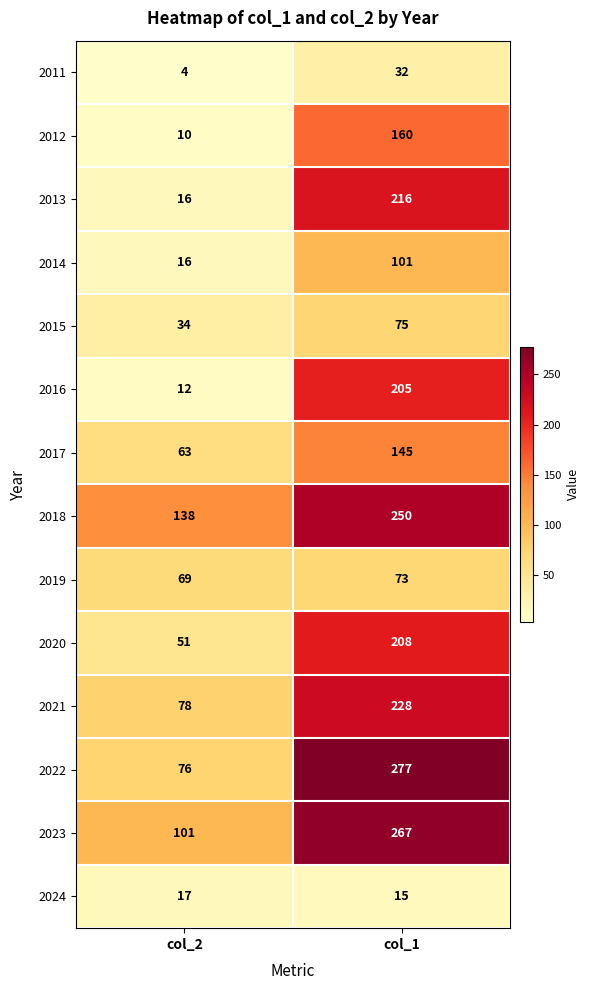

At which label does 2020 reach its peak?

col_1